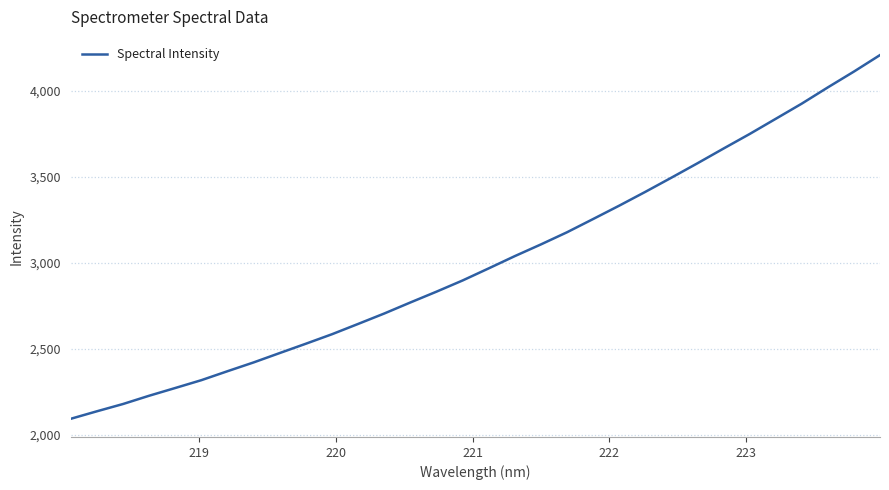

What is the difference between the maximum and minimum values?

2116.5